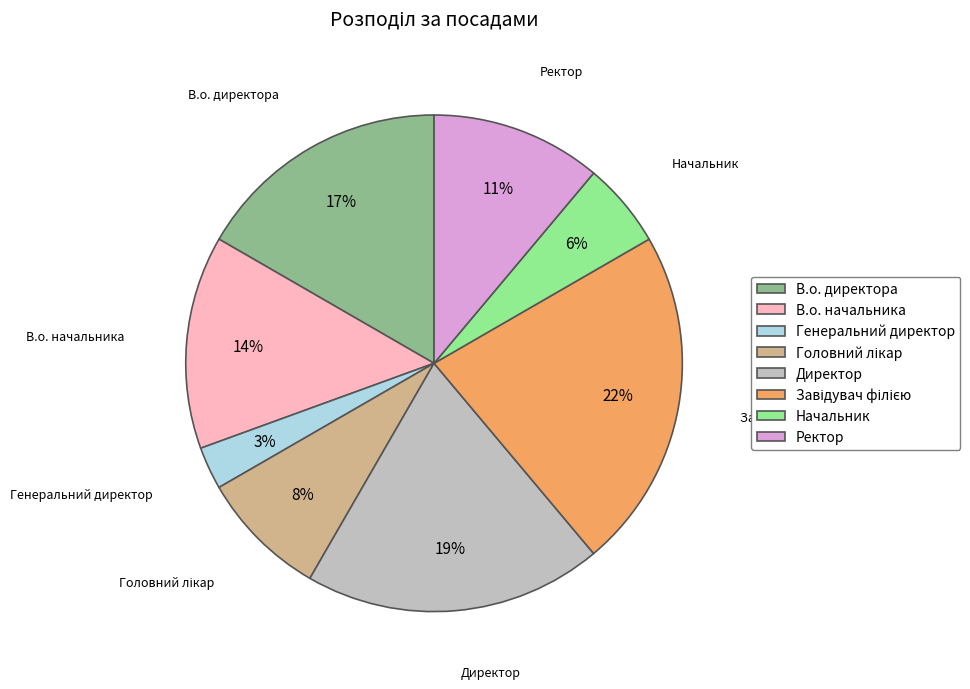

Is there any slice that represents more than half of the pie?

No